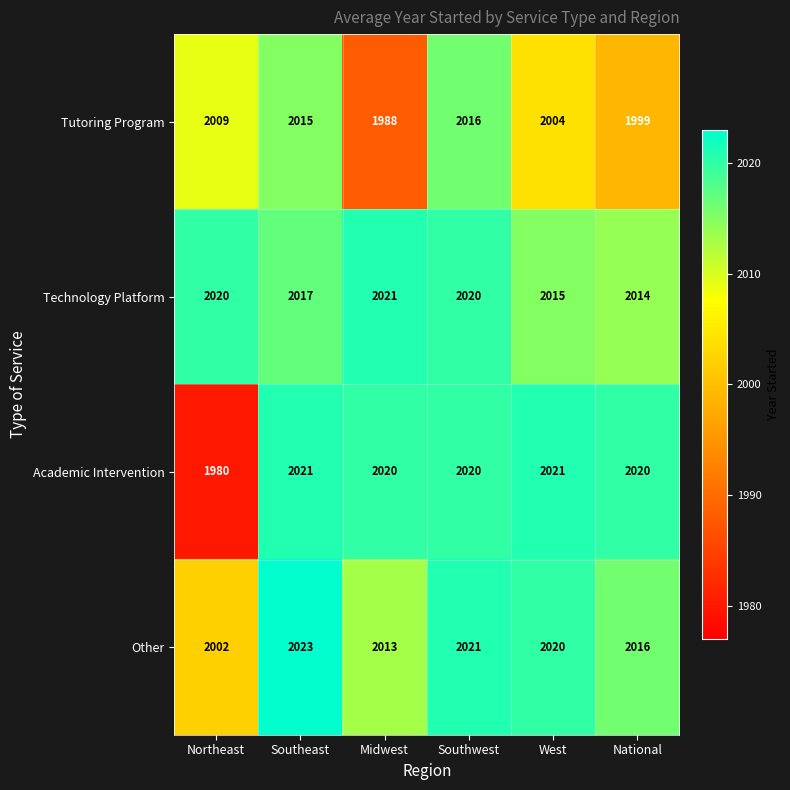

What is the minimum value shown in the chart?

1980